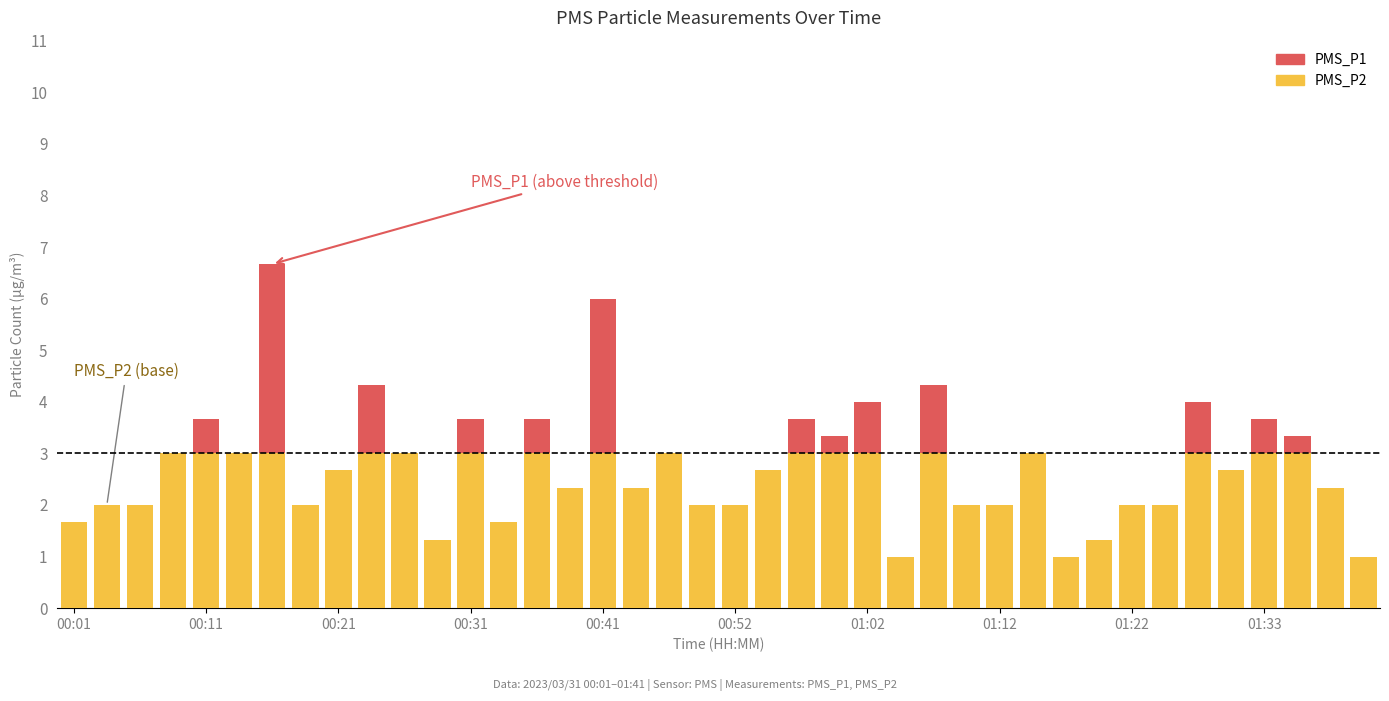

What are all the series names shown in the legend?

PMS_P2, PMS_P1